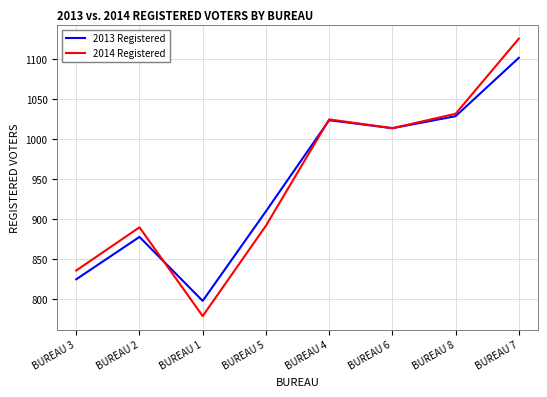

Reading left to right, transcribe all the data shown in this chart.

2013 Registered: BUREAU 3=825	BUREAU 2=878	BUREAU 1=798	BUREAU 5=910	BUREAU 4=1024	BUREAU 6=1014	BUREAU 8=1029	BUREAU 7=1102
2014 Registered: BUREAU 3=836	BUREAU 2=890	BUREAU 1=779	BUREAU 5=892	BUREAU 4=1025	BUREAU 6=1014	BUREAU 8=1032	BUREAU 7=1126